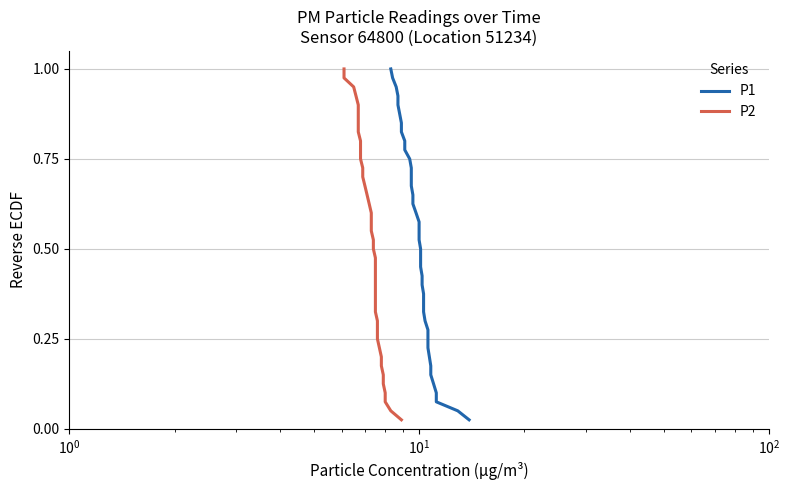

Which series has the largest total across all categories?

P1